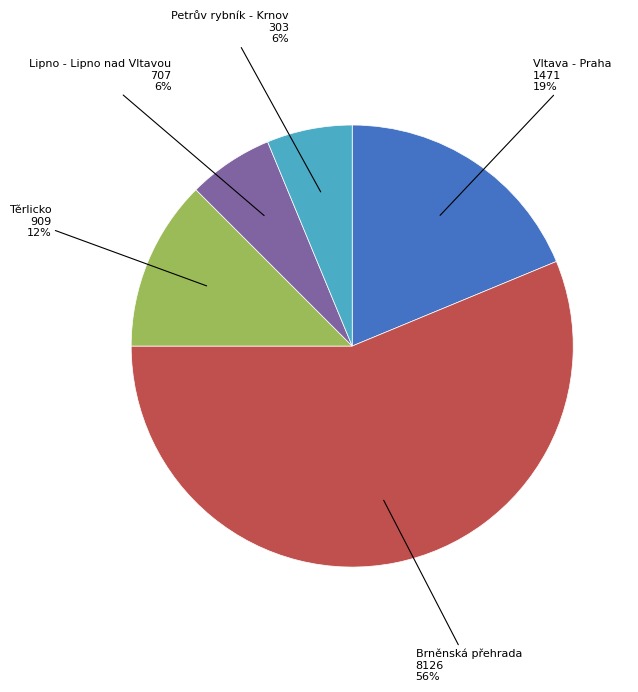

How many segments does this pie chart have?

5